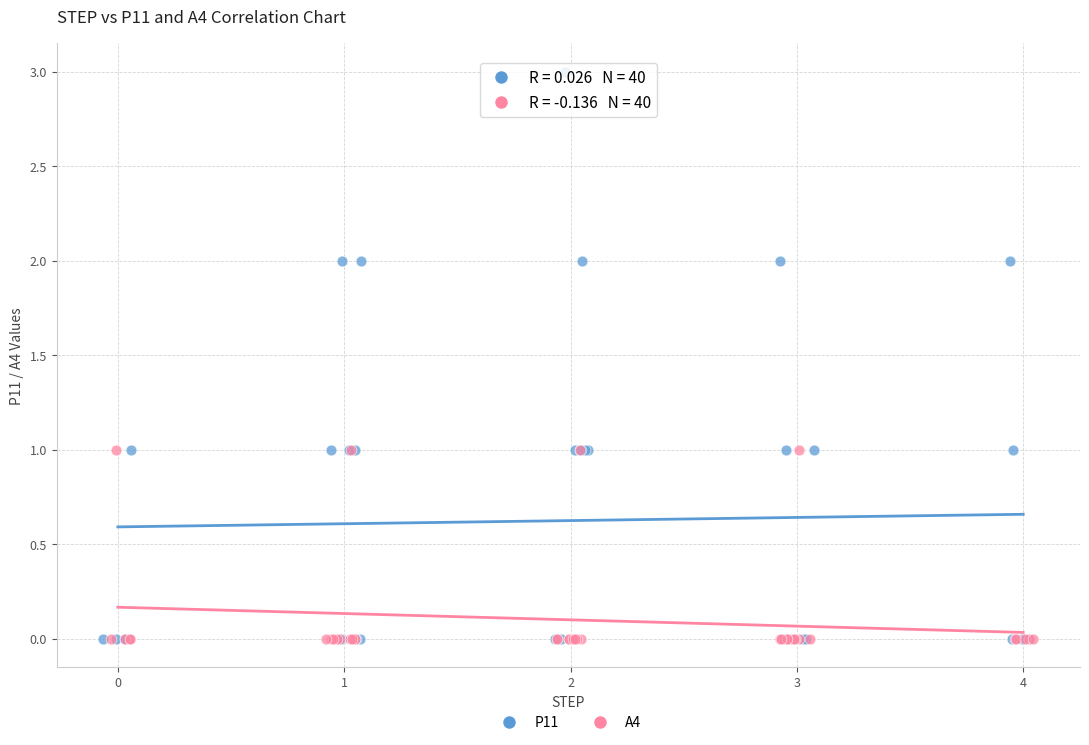

Which series has the largest Y range (max minus min)?

P11